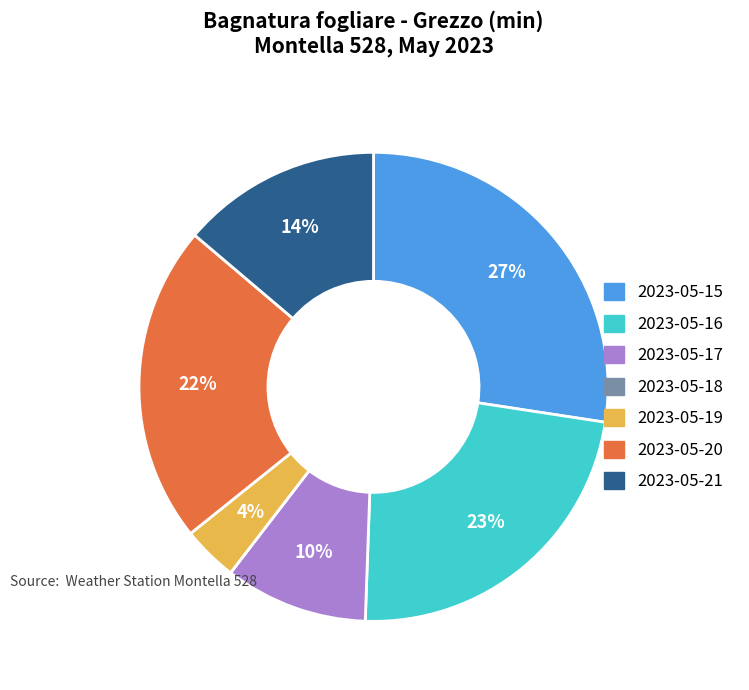

Between 2023-05-21 and 2023-05-20, which is larger?

2023-05-20